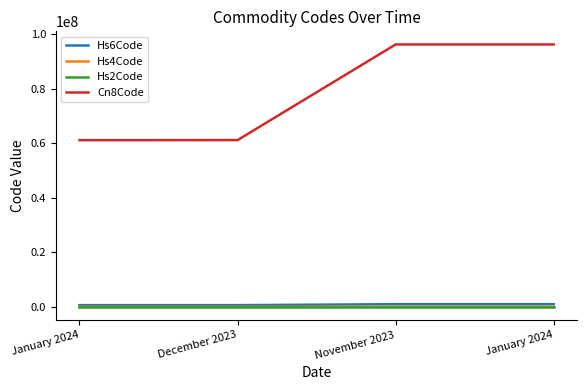

Does the chart have visible grid lines?

No